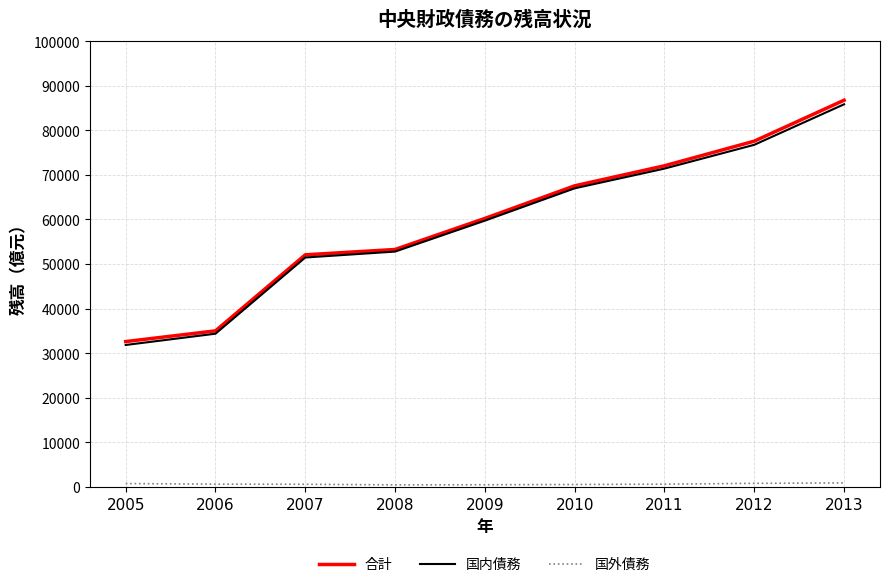

Which series has the widest spread of values?

合計